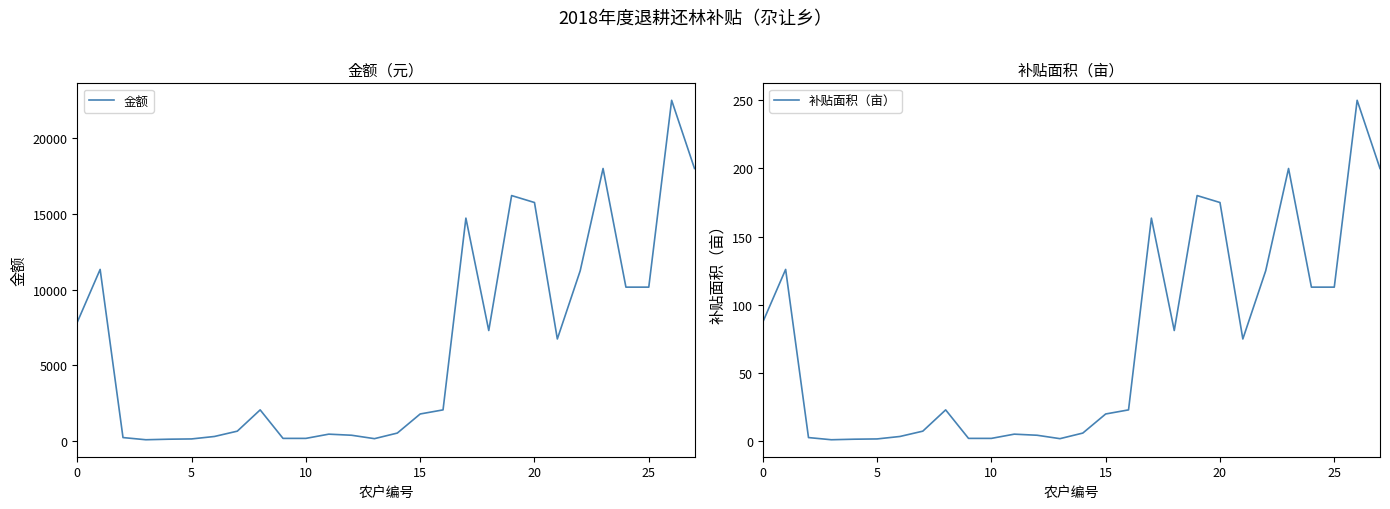

What is the spread (max minus min) of values at 26?

22250.0